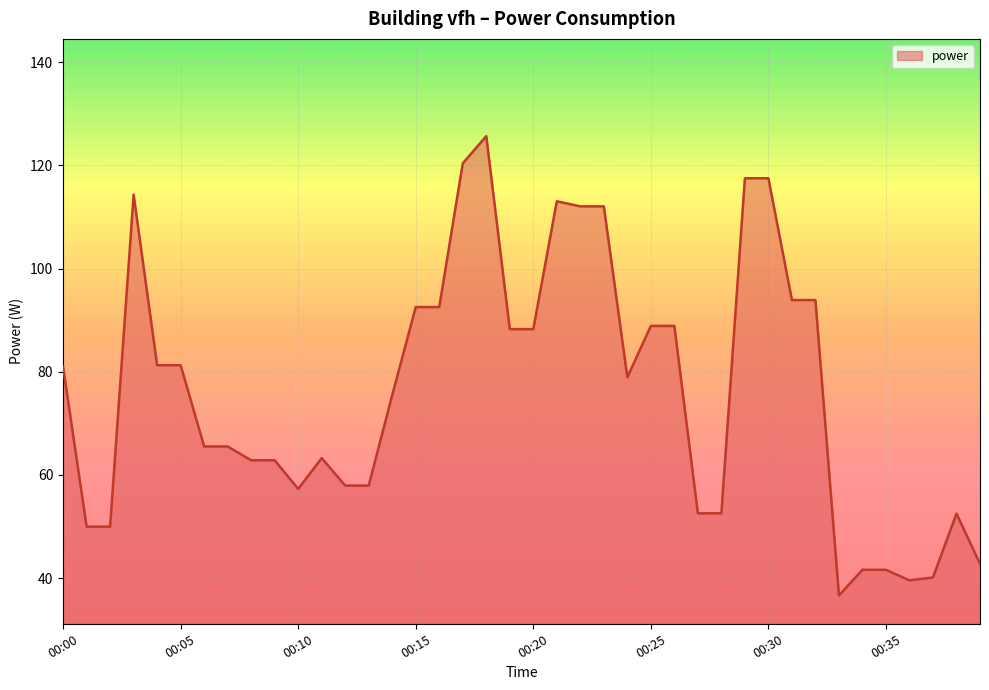

What is the smallest value displayed?

36.7